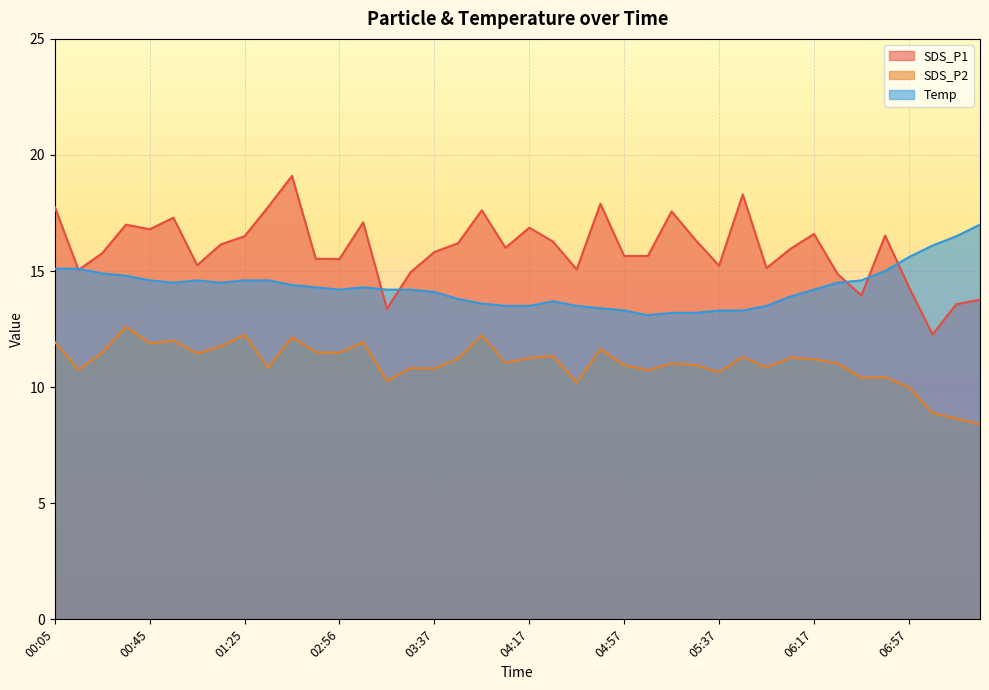

Which has a higher value, 00:35 or 03:57?

03:57